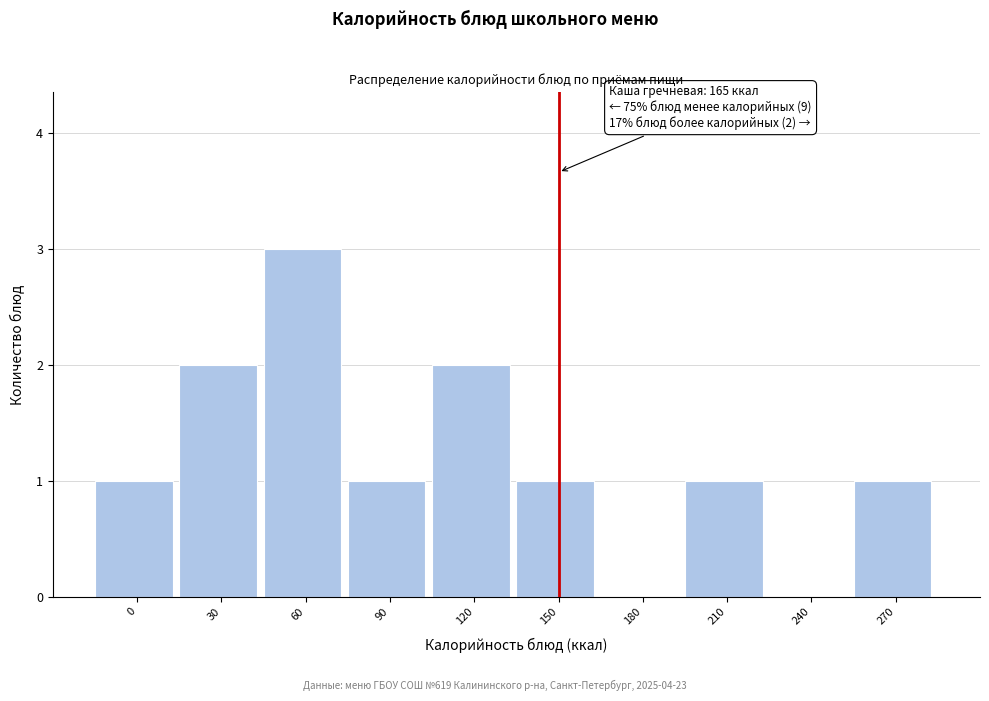

Reading left to right, list all the values displayed in this chart.

0=1	30=2	60=3	90=1	120=2	150=1	180=0	210=1	240=0	270=1